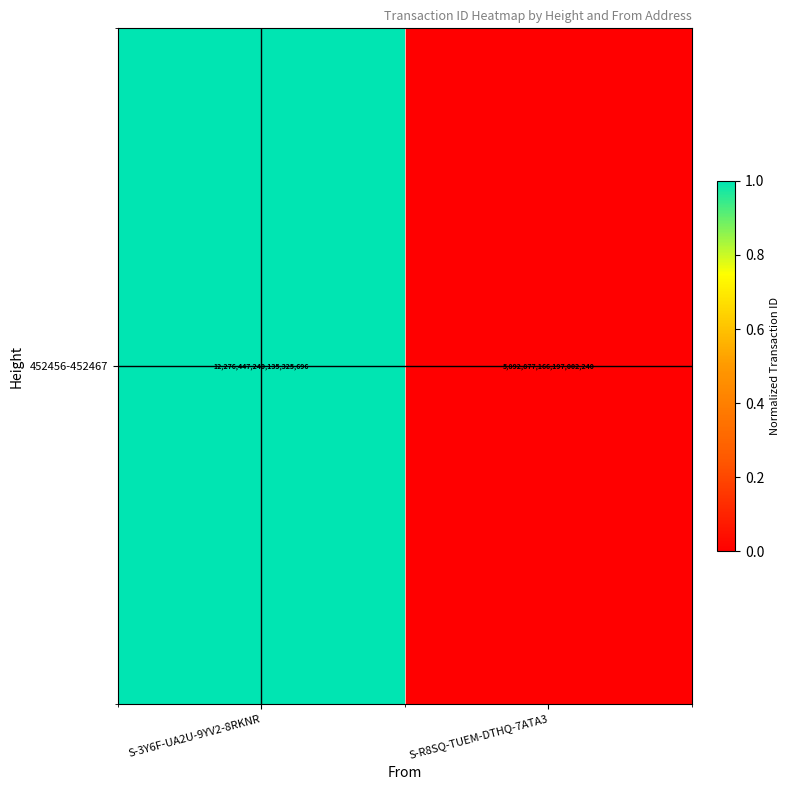

The value at S-3Y6F-UA2U-9YV2-8RKNR is 1. True or false?

False